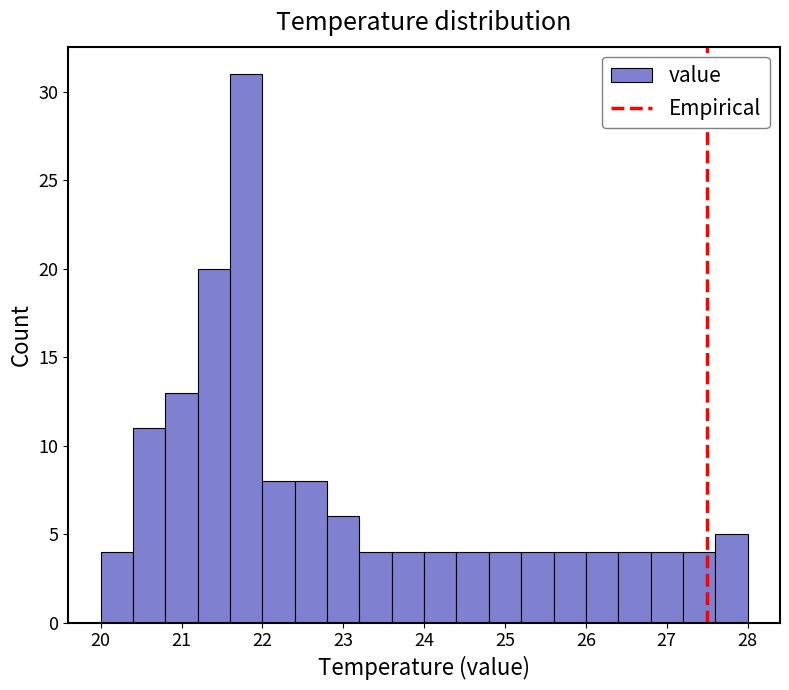

Reading left to right, list every bar in this chart as the range it spans on the x-axis followed by its height. The values are not printed on the chart, so give them approximately, as read against the axis.

20.0 to 20.4: 4
20.4 to 20.8: 11
20.8 to 21.2: 13
21.2 to 21.6: 20
21.6 to 22.0: 31
22.0 to 22.4: 8
22.4 to 22.8: 8
22.8 to 23.2: 6
23.2 to 23.6: 4
23.6 to 24.0: 4
24.0 to 24.4: 4
24.4 to 24.8: 4
24.8 to 25.2: 4
25.2 to 25.6: 4
25.6 to 26.0: 4
26.0 to 26.4: 4
26.4 to 26.8: 4
26.8 to 27.2: 4
27.2 to 27.6: 4
27.6 to 28.0: 5